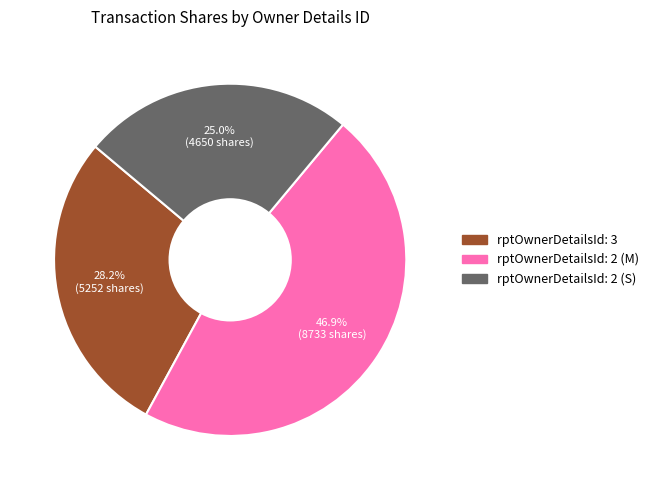

To the nearest percent, what is the average slice percentage?

33%